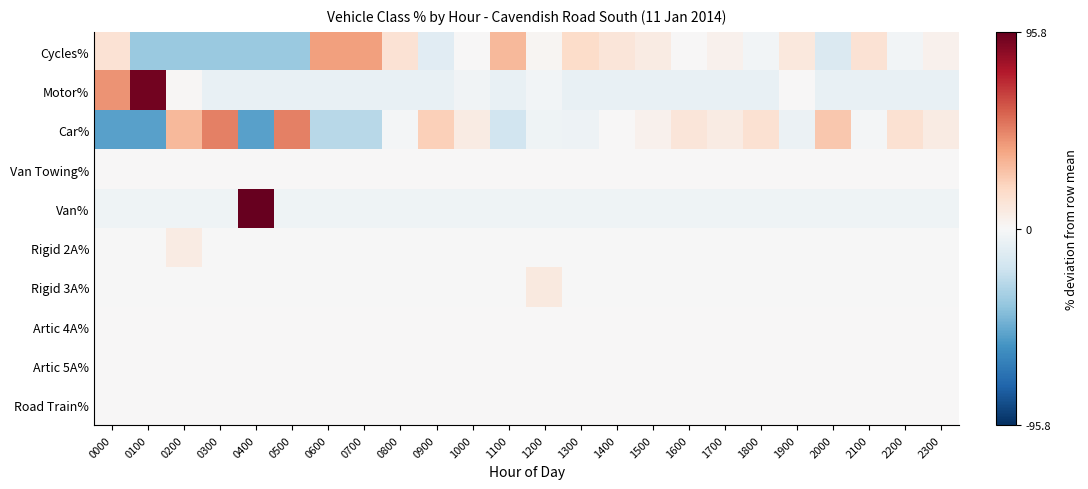

Reading left to right, transcribe all the data shown in this chart.

Cycles%: 0000=14.1	0100=-35.9	0200=-35.9	0300=-35.9	0400=-35.9	0500=-35.9	0600=39.1	0700=39.1	0800=14.1	0900=-10.9	1000=0.1	1100=30.8	1200=2.2	1300=17.4	1400=11.5	1500=7.9	1600=0.5	1700=4.1	1800=-2.6	1900=10.3	2000=-13.7	2100=14.1	2200=-2.6	2300=4.1
Motor%: 0000=42.7	0100=92.7	0200=1.0	0300=-7.3	0400=-7.3	0500=-7.3	0600=-7.3	0700=-7.3	0800=-7.3	0900=-7.3	1000=-3.3	1100=-7.3	1200=-2.5	1300=-7.3	1400=-7.3	1500=-7.3	1600=-7.3	1700=-7.3	1800=-7.3	1900=0.4	2000=-7.3	2100=-7.3	2200=-7.3	2300=-7.3
Car%: 0000=-51.9	0100=-51.9	0200=31.4	0300=48.1	0400=-51.9	0500=48.1	0600=-26.9	0700=-26.9	0800=-1.9	0900=23.1	1000=8.1	1100=-18.6	1200=-4.3	1300=-5.2	1400=0.7	1500=4.4	1600=11.7	1700=8.1	1800=14.8	1900=-5.7	2000=25.9	2100=-1.9	2200=14.8	2300=8.1
Van Towing%: 0000=0.0	0100=0.0	0200=0.0	0300=0.0	0400=0.0	0500=0.0	0600=0.0	0700=0.0	0800=0.0	0900=0.0	1000=0.0	1100=0.0	1200=0.0	1300=0.0	1400=0.0	1500=0.0	1600=0.0	1700=0.0	1800=0.0	1900=0.0	2000=0.0	2100=0.0	2200=0.0	2300=0.0
Van%: 0000=-4.2	0100=-4.2	0200=-4.2	0300=-4.2	0400=95.8	0500=-4.2	0600=-4.2	0700=-4.2	0800=-4.2	0900=-4.2	1000=-4.2	1100=-4.2	1200=-4.2	1300=-4.2	1400=-4.2	1500=-4.2	1600=-4.2	1700=-4.2	1800=-4.2	1900=-4.2	2000=-4.2	2100=-4.2	2200=-4.2	2300=-4.2
Rigid 2A%: 0000=-0.3	0100=-0.3	0200=8.0	0300=-0.3	0400=-0.3	0500=-0.3	0600=-0.3	0700=-0.3	0800=-0.3	0900=-0.3	1000=-0.3	1100=-0.3	1200=-0.3	1300=-0.3	1400=-0.3	1500=-0.3	1600=-0.3	1700=-0.3	1800=-0.3	1900=-0.3	2000=-0.3	2100=-0.3	2200=-0.3	2300=-0.3
Rigid 3A%: 0000=-0.4	0100=-0.4	0200=-0.4	0300=-0.4	0400=-0.4	0500=-0.4	0600=-0.4	0700=-0.4	0800=-0.4	0900=-0.4	1000=-0.4	1100=-0.4	1200=9.1	1300=-0.4	1400=-0.4	1500=-0.4	1600=-0.4	1700=-0.4	1800=-0.4	1900=-0.4	2000=-0.4	2100=-0.4	2200=-0.4	2300=-0.4
Artic 4A%: 0000=0.0	0100=0.0	0200=0.0	0300=0.0	0400=0.0	0500=0.0	0600=0.0	0700=0.0	0800=0.0	0900=0.0	1000=0.0	1100=0.0	1200=0.0	1300=0.0	1400=0.0	1500=0.0	1600=0.0	1700=0.0	1800=0.0	1900=0.0	2000=0.0	2100=0.0	2200=0.0	2300=0.0
Artic 5A%: 0000=0.0	0100=0.0	0200=0.0	0300=0.0	0400=0.0	0500=0.0	0600=0.0	0700=0.0	0800=0.0	0900=0.0	1000=0.0	1100=0.0	1200=0.0	1300=0.0	1400=0.0	1500=0.0	1600=0.0	1700=0.0	1800=0.0	1900=0.0	2000=0.0	2100=0.0	2200=0.0	2300=0.0
Road Train%: 0000=0.0	0100=0.0	0200=0.0	0300=0.0	0400=0.0	0500=0.0	0600=0.0	0700=0.0	0800=0.0	0900=0.0	1000=0.0	1100=0.0	1200=0.0	1300=0.0	1400=0.0	1500=0.0	1600=0.0	1700=0.0	1800=0.0	1900=0.0	2000=0.0	2100=0.0	2200=0.0	2300=0.0